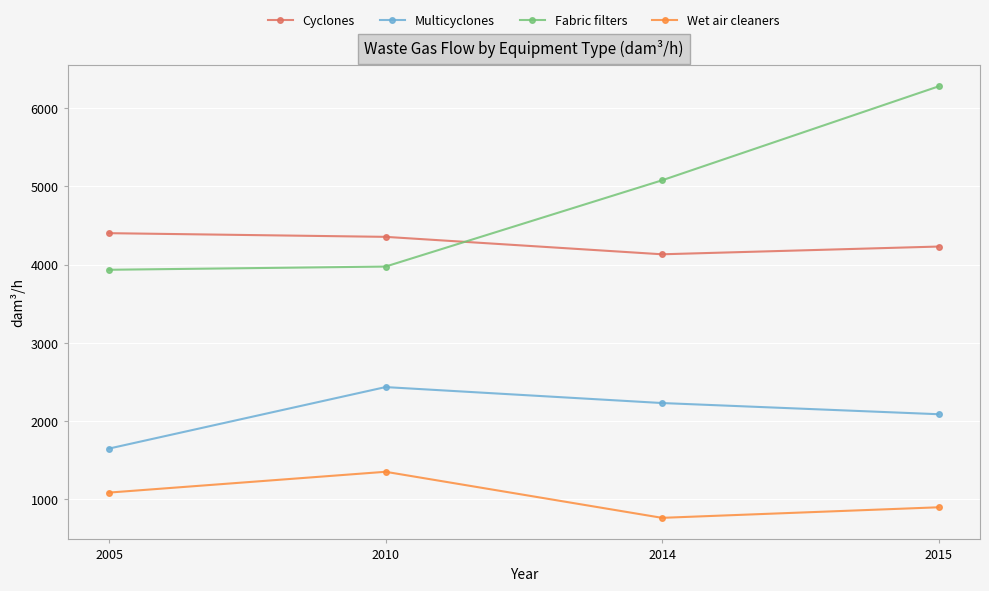

True or false: Multicyclones has more than 0 interior local peaks.

True